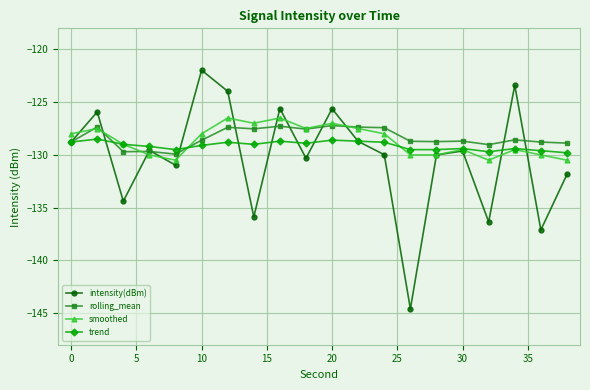

Which series has the largest range (max minus min)?

intensity(dBm)